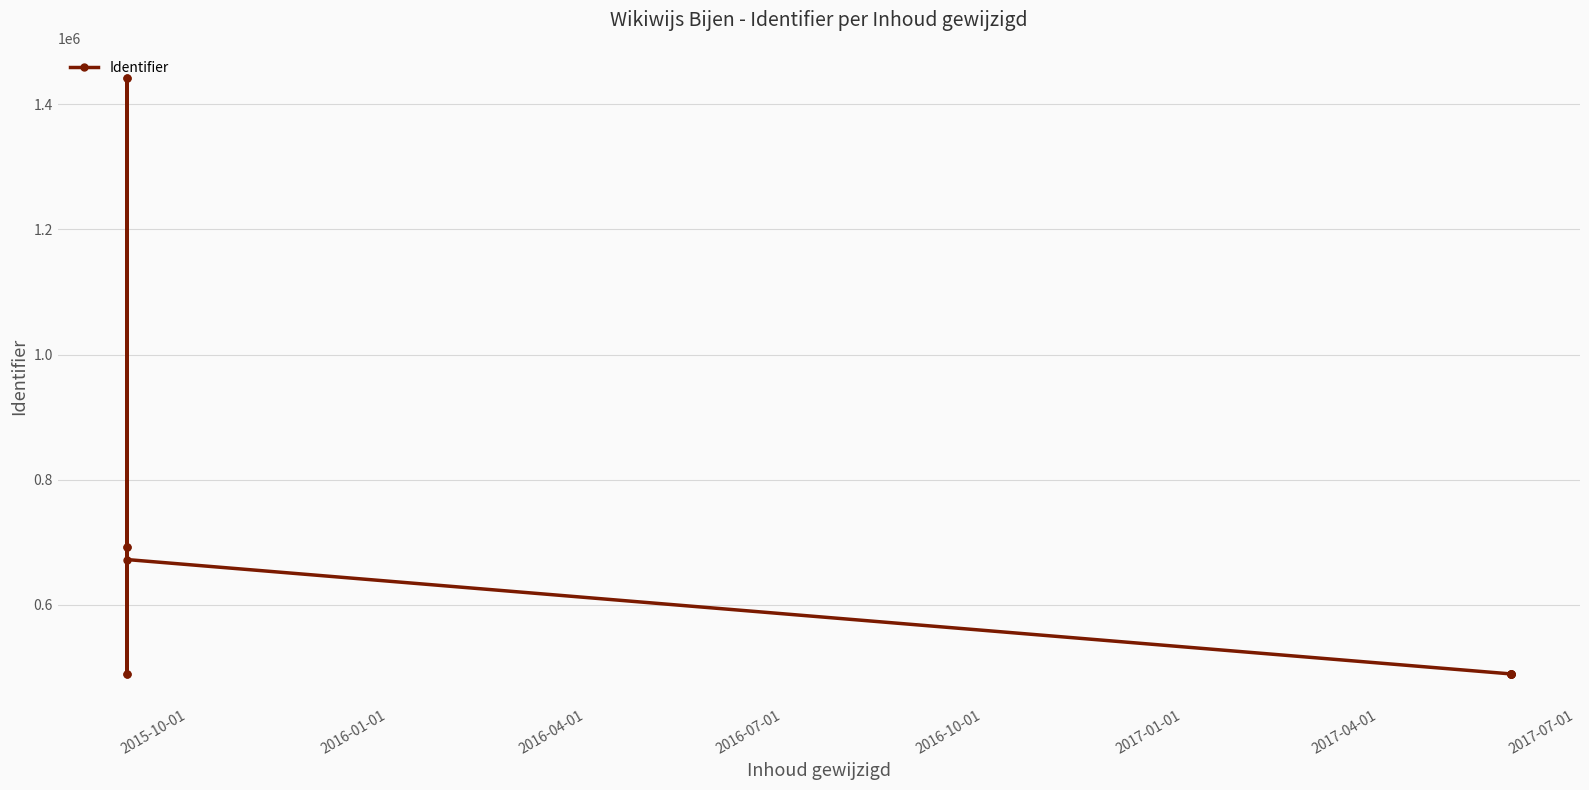

Where does the data first go above 489839?

2015-10-01